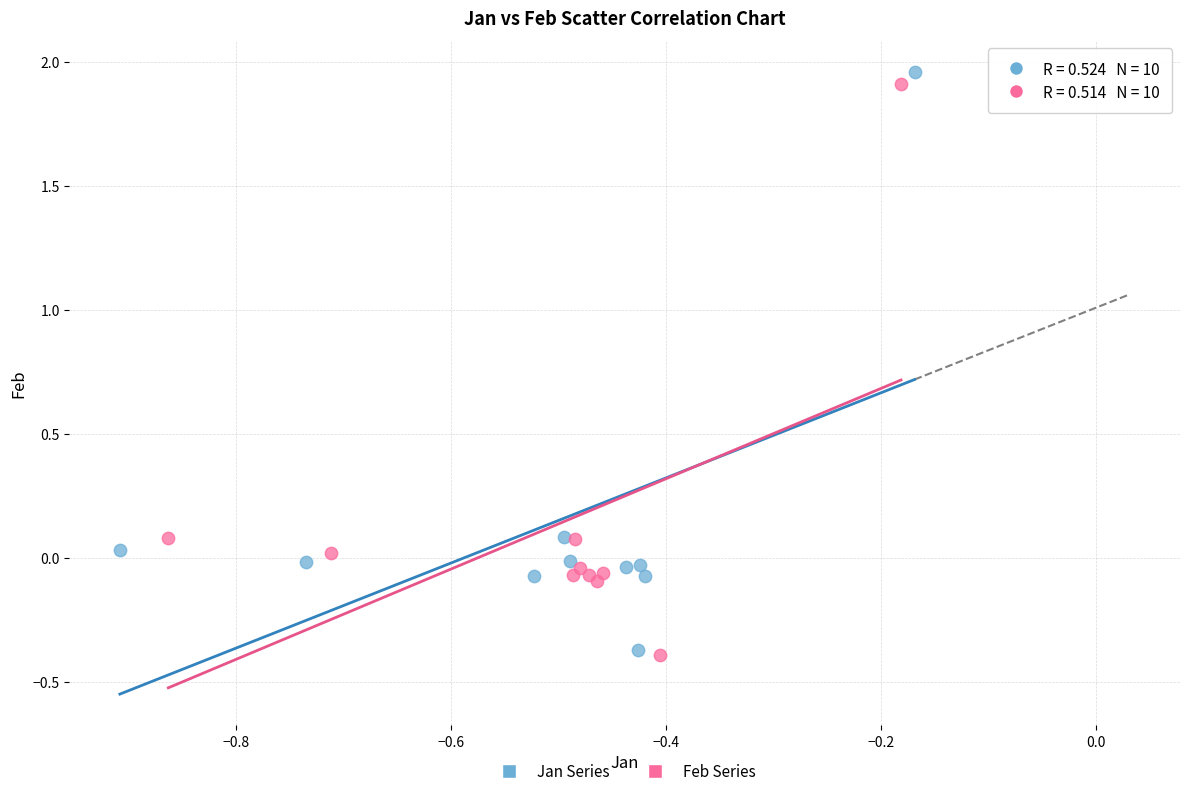

Which series has the largest Y range (max minus min)?

Jan Series